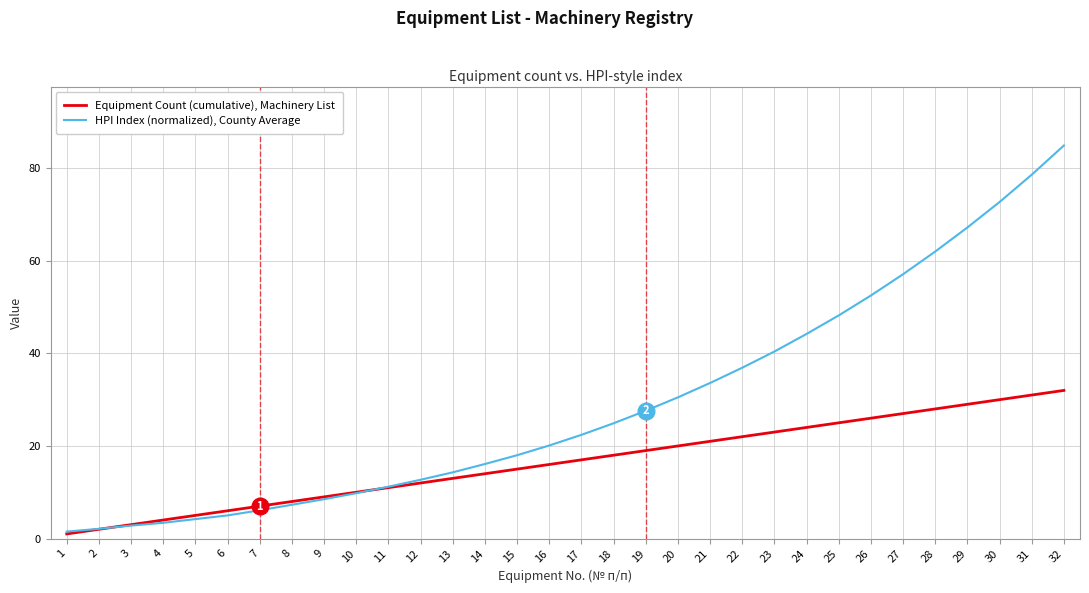

Rank the series by their average value, from lowest to highest.

Equipment Count (cumulative), Machinery List, HPI Index (normalized), County Average